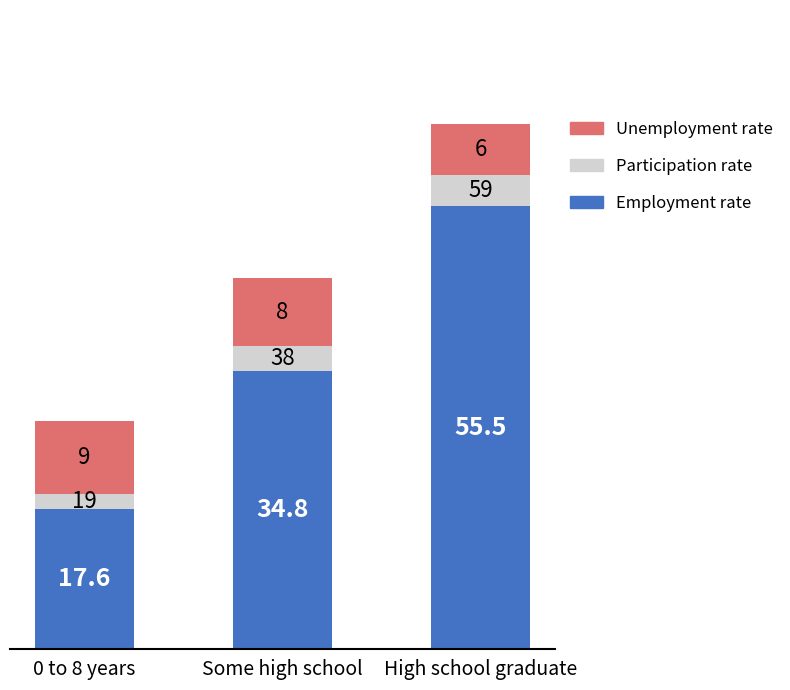

How many bars are there in total?

3